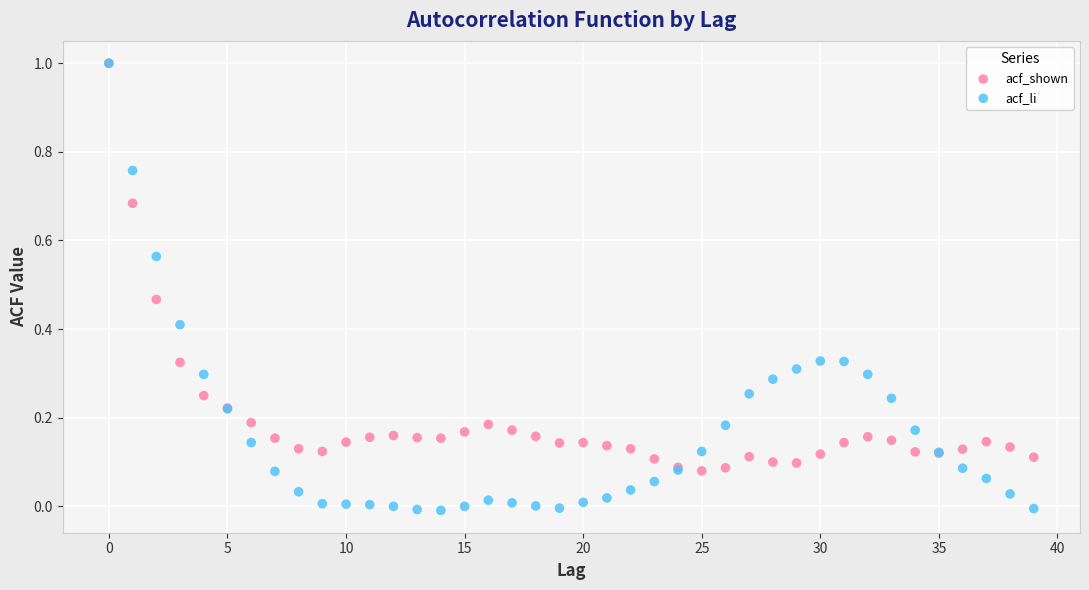

What are all the series names shown in the legend?

acf_shown, acf_li